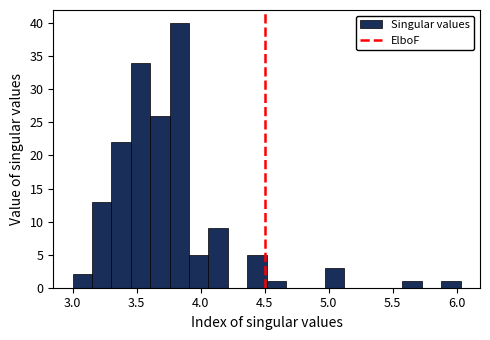

Around what value on the x-axis is the tallest bar? Give the approximate position of its centre, as read against the axis.

3.85